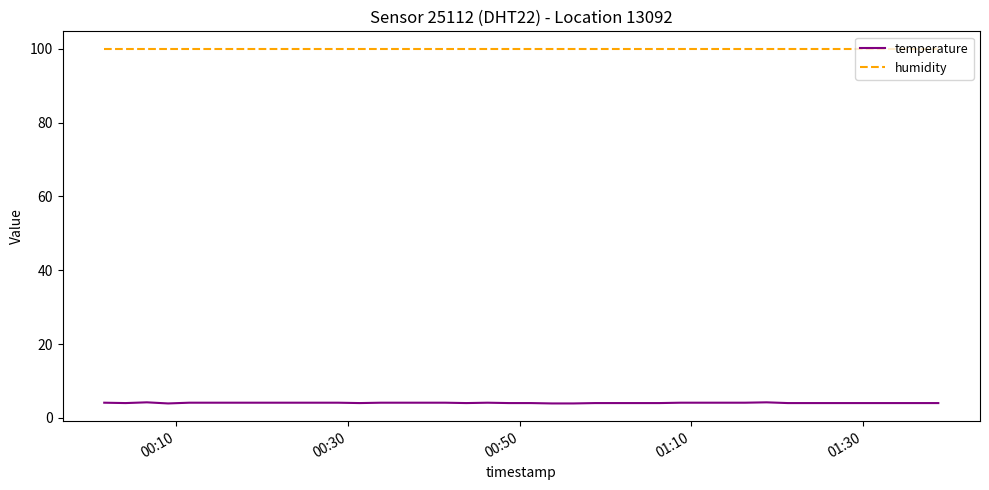

What is the minimum value for humidity?

99.9